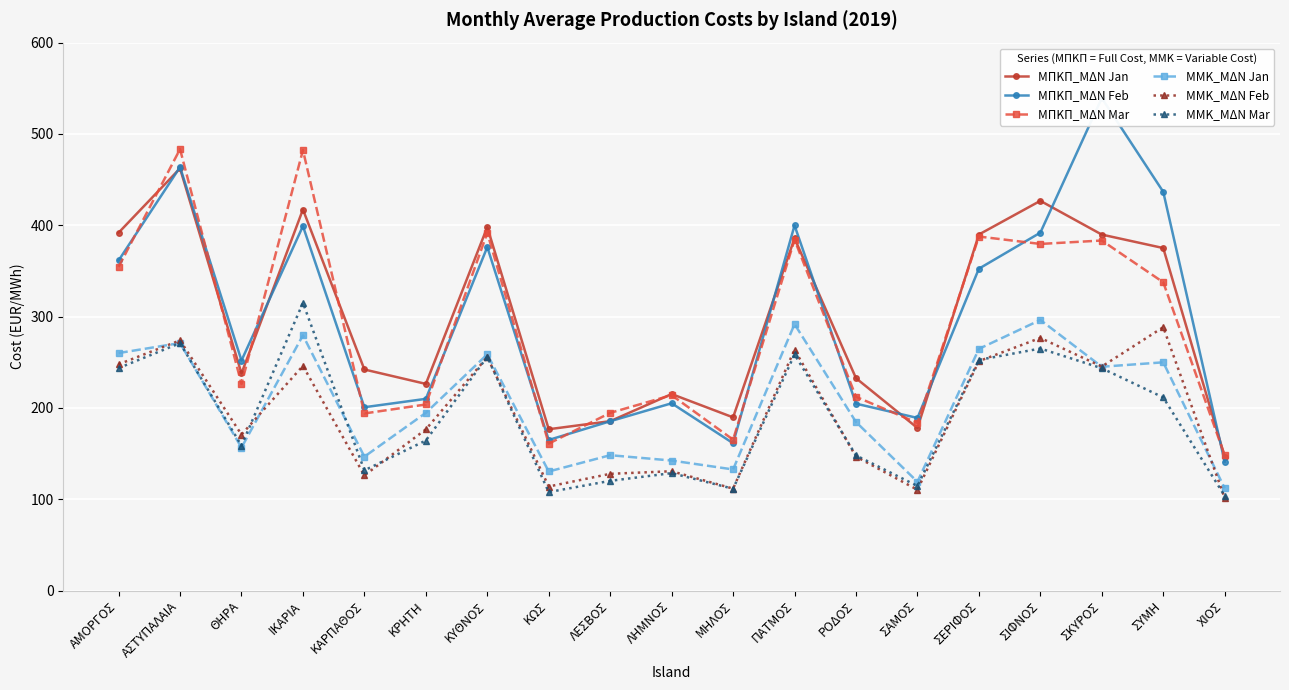

True or false: ΜΜΚ_ΜΔΝ Jan and ΜΠΚΠ_ΜΔΝ Jan cross at least once.

False